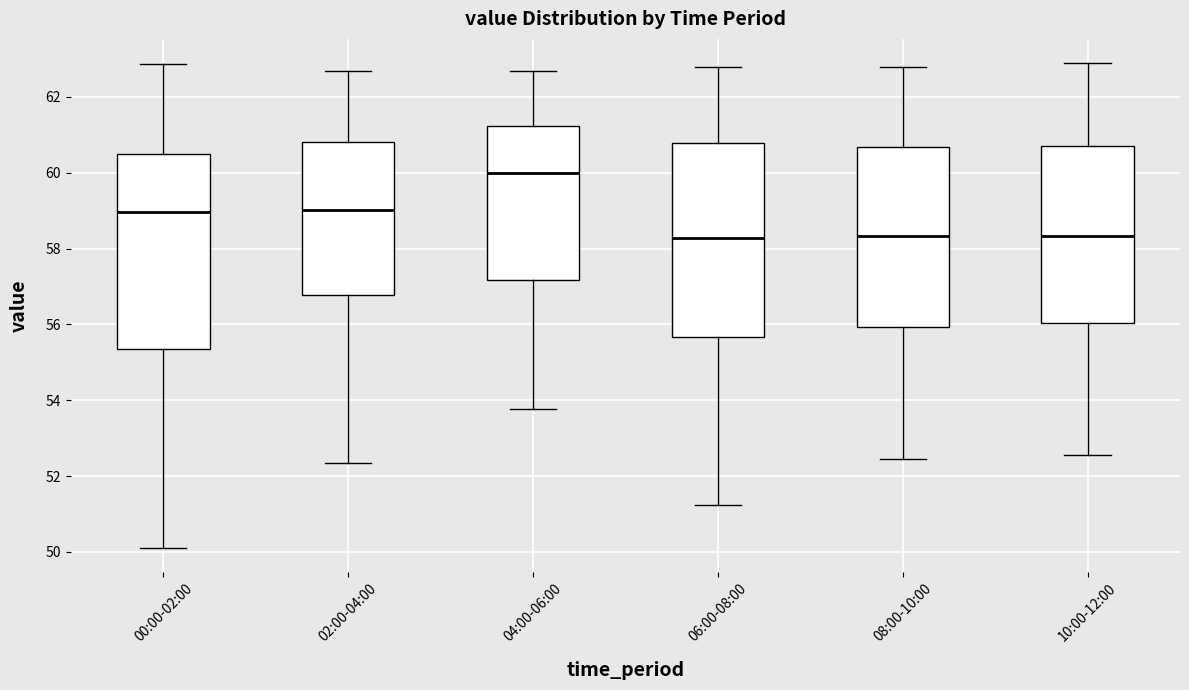

Reading left to right, read every box against the y-axis: the position of its median line, the range the box covers, and the ends of its whiskers. The values are not printed on the chart, so give them approximately, as read against the axis.

00:00-02:00: median 59.0, box 55.4 to 60.4, whiskers 50.2 to 62.8
02:00-04:00: median 59.0, box 56.8 to 60.8, whiskers 52.4 to 62.6
04:00-06:00: median 60.0, box 57.2 to 61.2, whiskers 53.8 to 62.6
06:00-08:00: median 58.2, box 55.6 to 60.8, whiskers 51.2 to 62.8
08:00-10:00: median 58.4, box 56.0 to 60.6, whiskers 52.4 to 62.8
10:00-12:00: median 58.4, box 56.0 to 60.6, whiskers 52.6 to 62.8